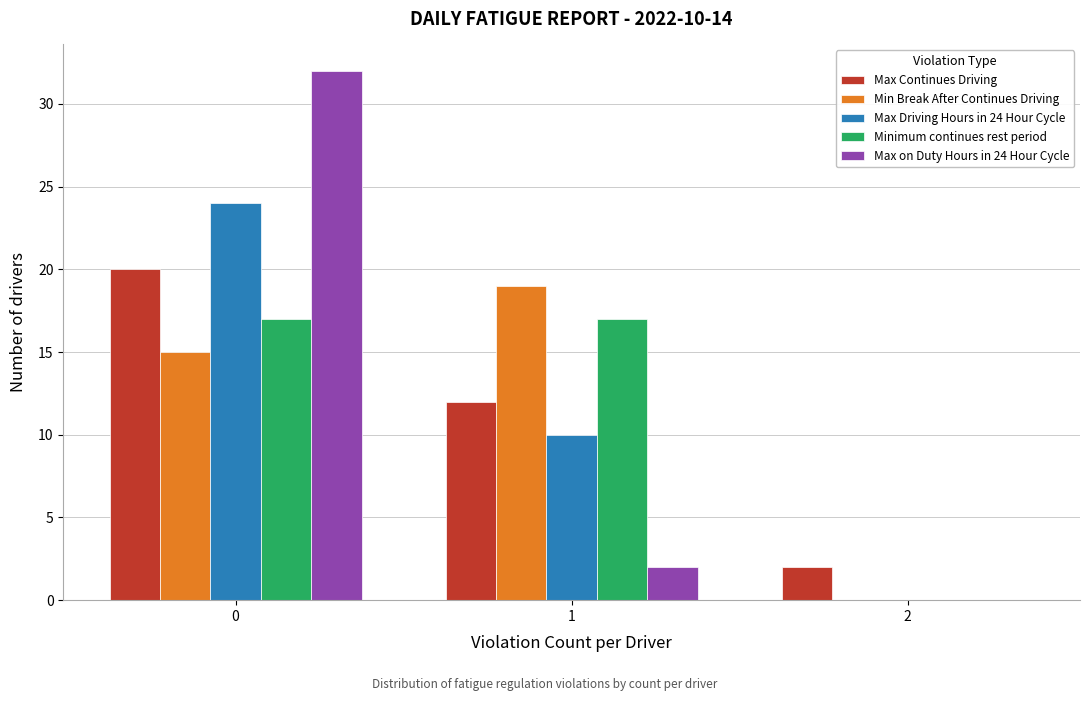

Reading left to right, transcribe all the data shown in this chart.

Max Continues Driving: 0=20	1=12	2=2
Min Break After Continues Driving: 0=15	1=19	2=0
Max Driving Hours in 24 Hour Cycle: 0=24	1=10	2=0
Minimum continues rest period: 0=17	1=17	2=0
Max on Duty Hours in 24 Hour Cycle: 0=32	1=2	2=0